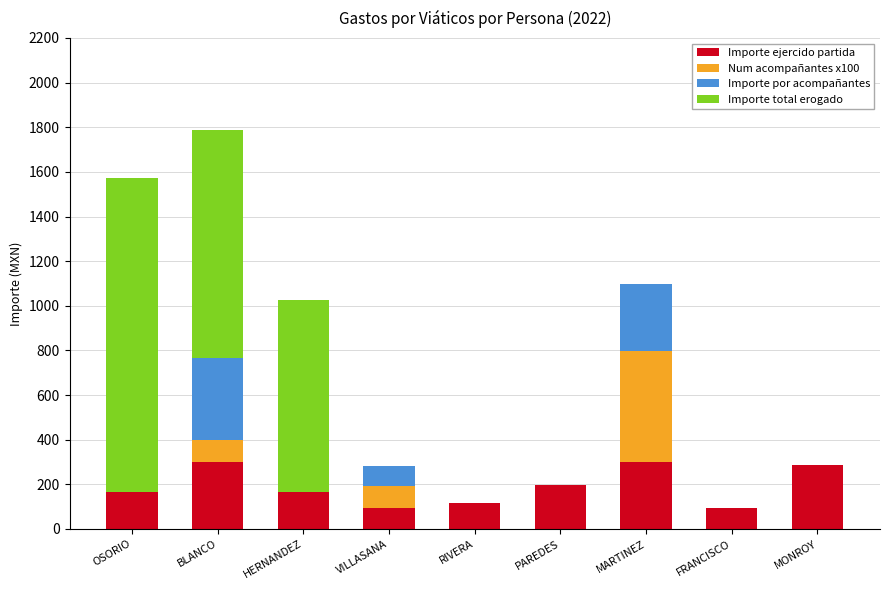

The value of Importe ejercido partida at HERNANDEZ is 166.8. True or false?

True